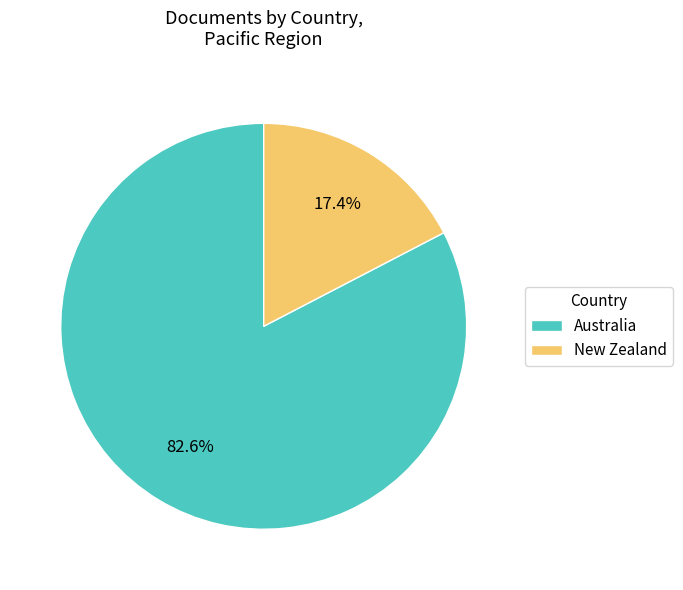

Which slice is the largest?

Australia